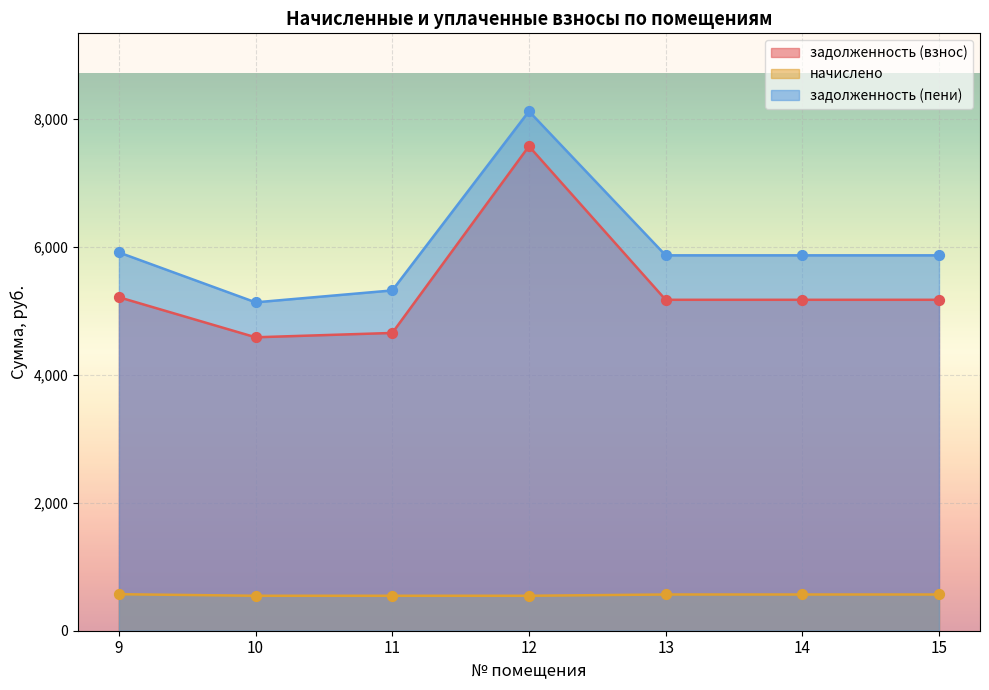

What is the total value across all series at 10?

10260.1